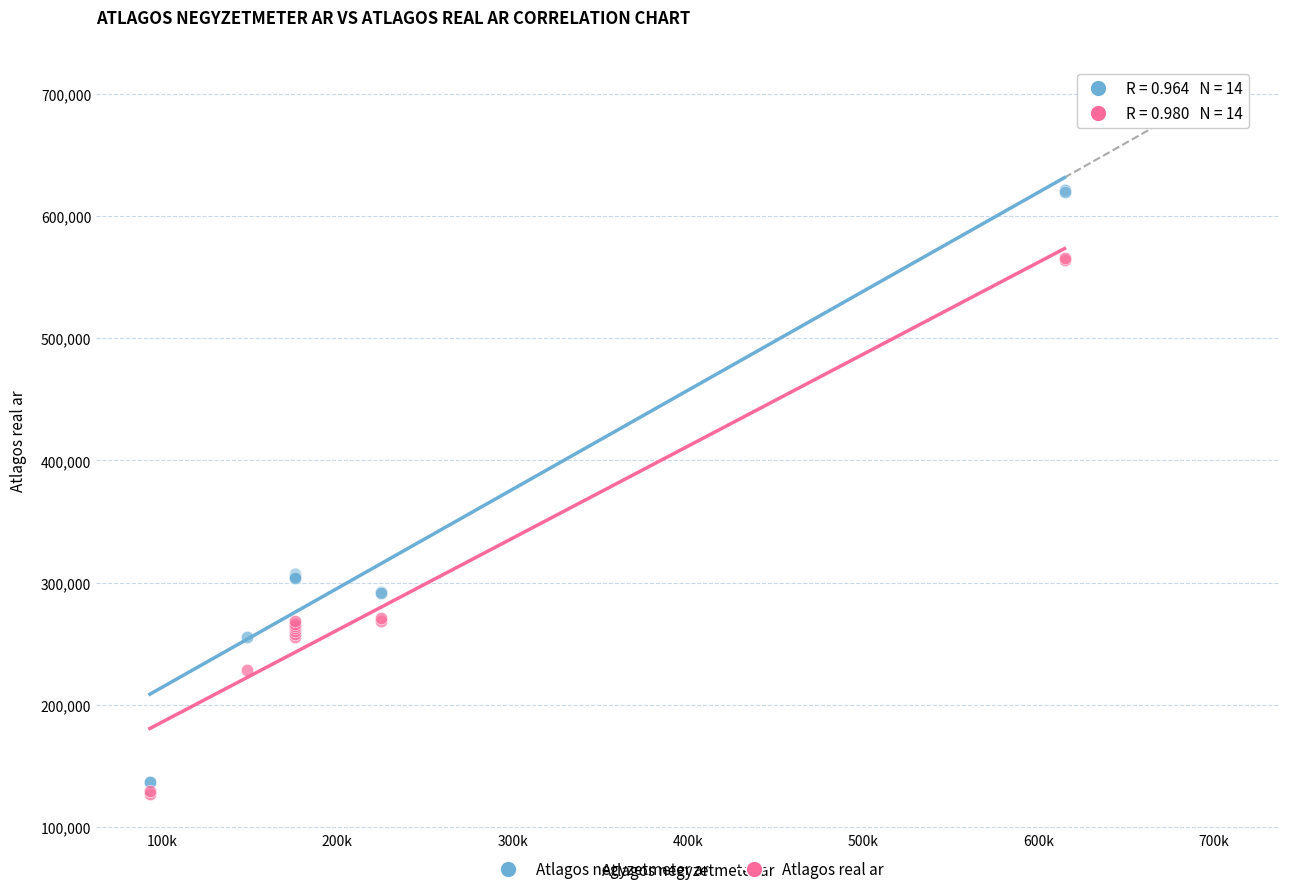

What are all the series names shown in the legend?

Atlagos negyzetmeter ar, Atlagos real ar